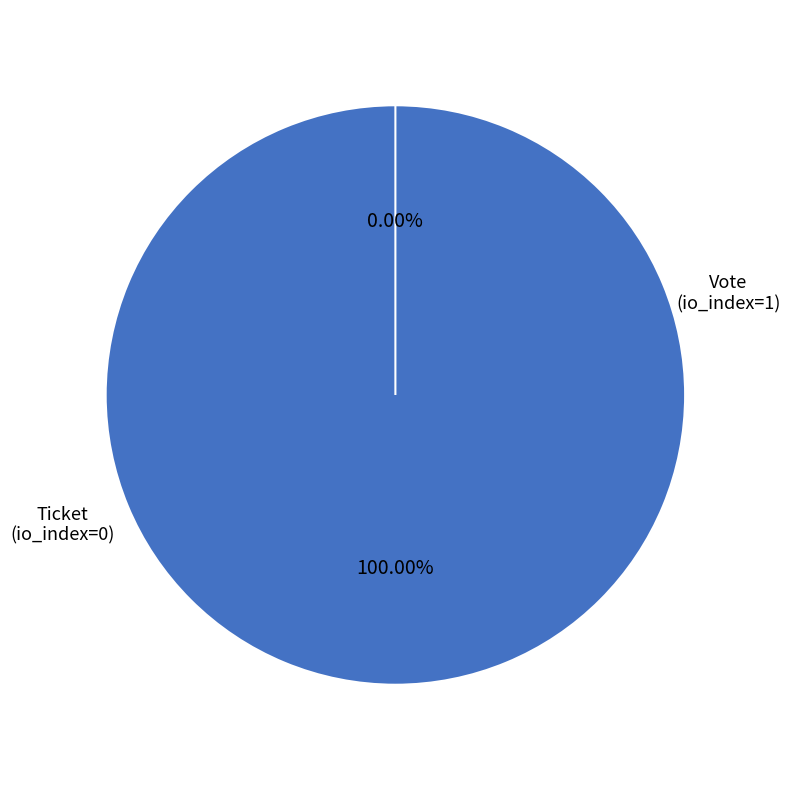

To the nearest percent, what is the combined percentage of Ticket (io_index=0) and Vote (io_index=1)?

100%